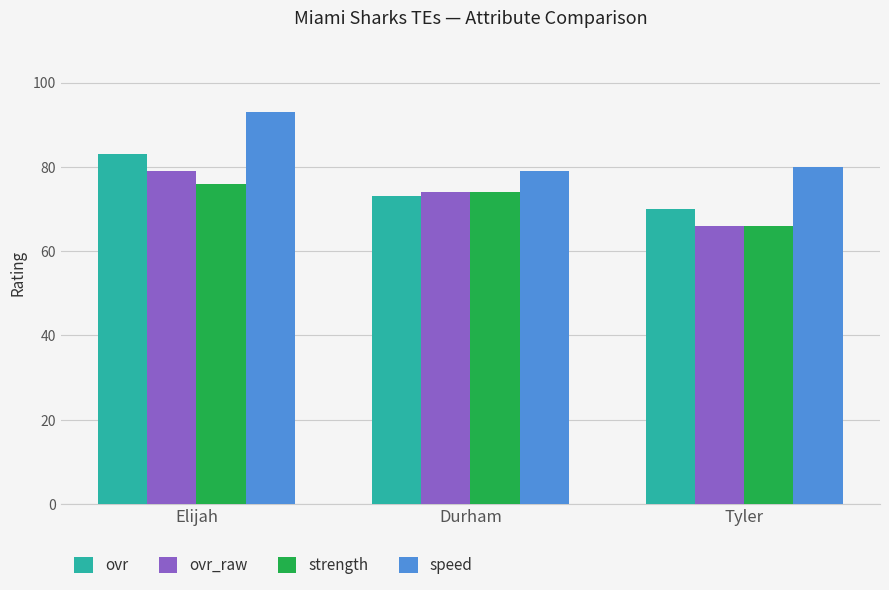

The strength series shows 74 at Durham. True or false?

True